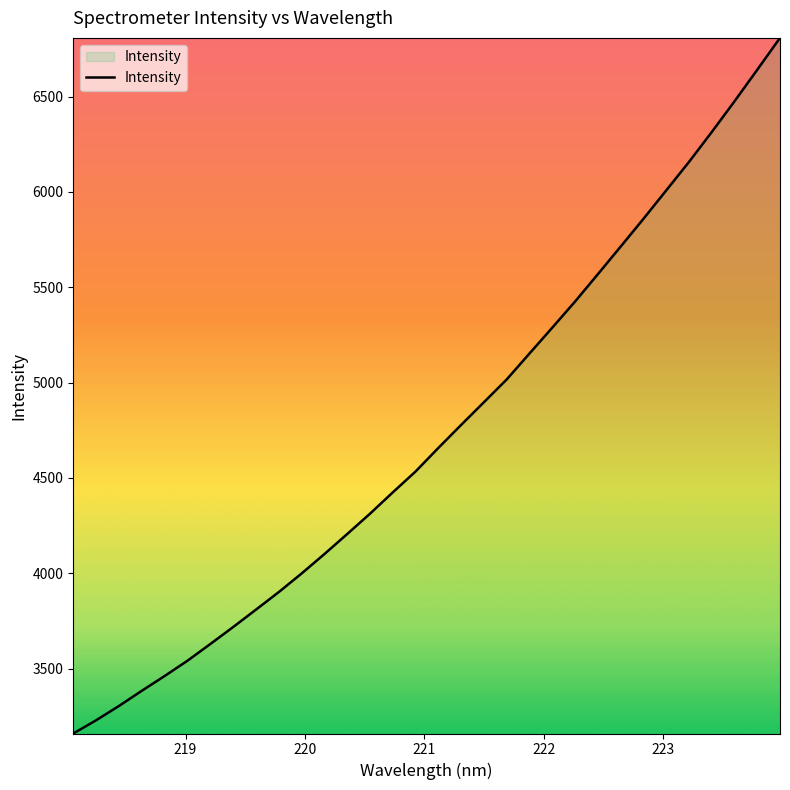

What is the sum of all values?

151451.8